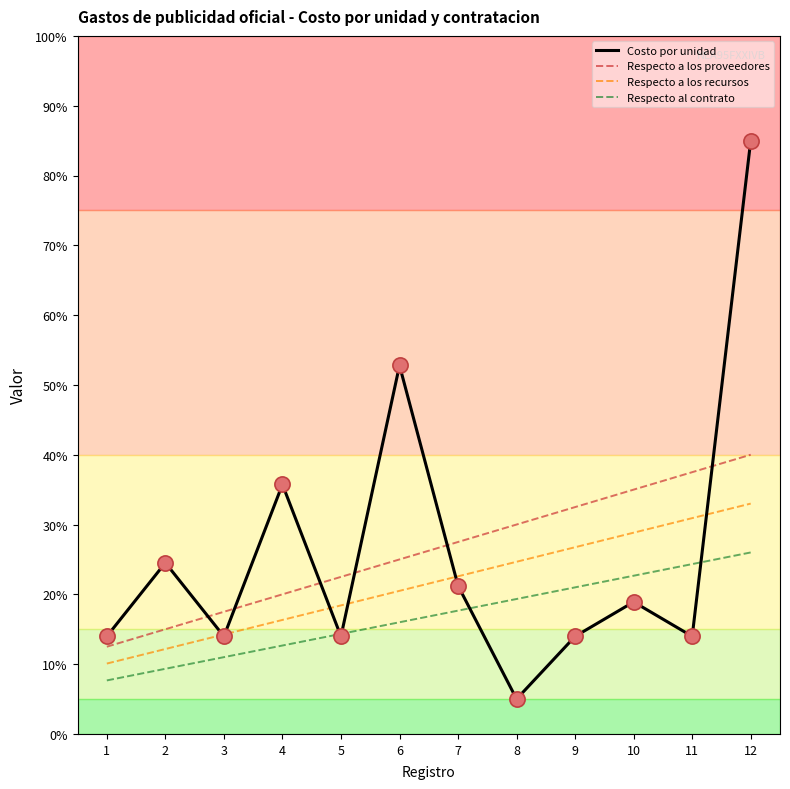

What is the total value across all series at 4?

84.7